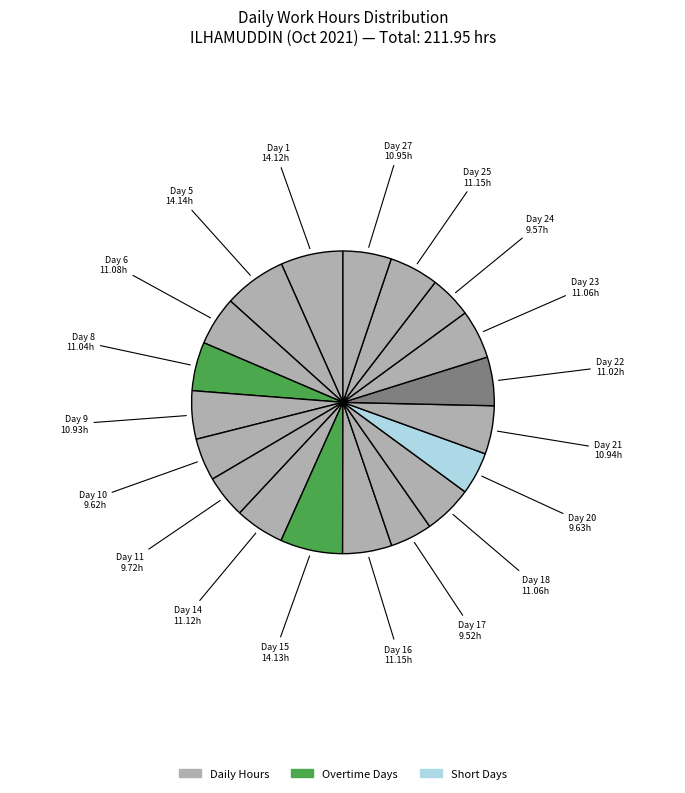

Does any single category account for the majority?

No